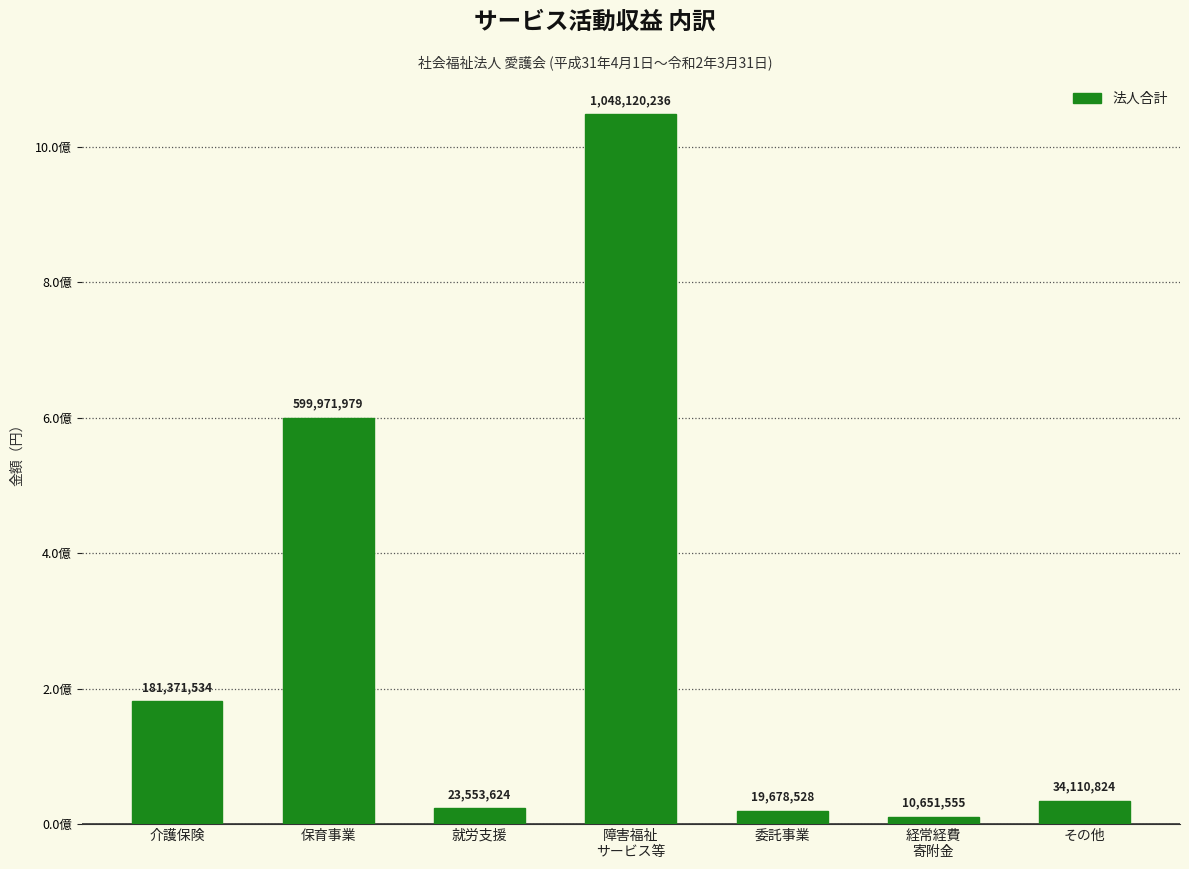

Which has a higher value, 経常経費
寄附金 or その他?

その他